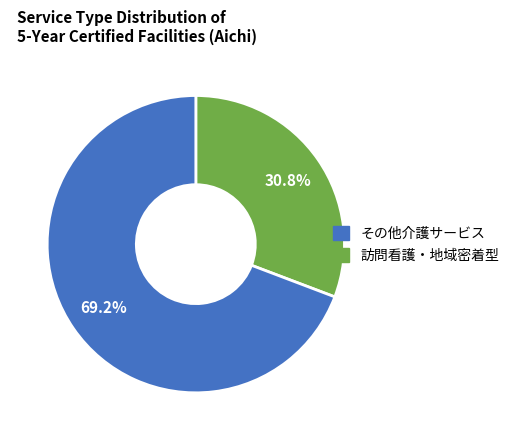

Does any single category account for the majority?

Yes